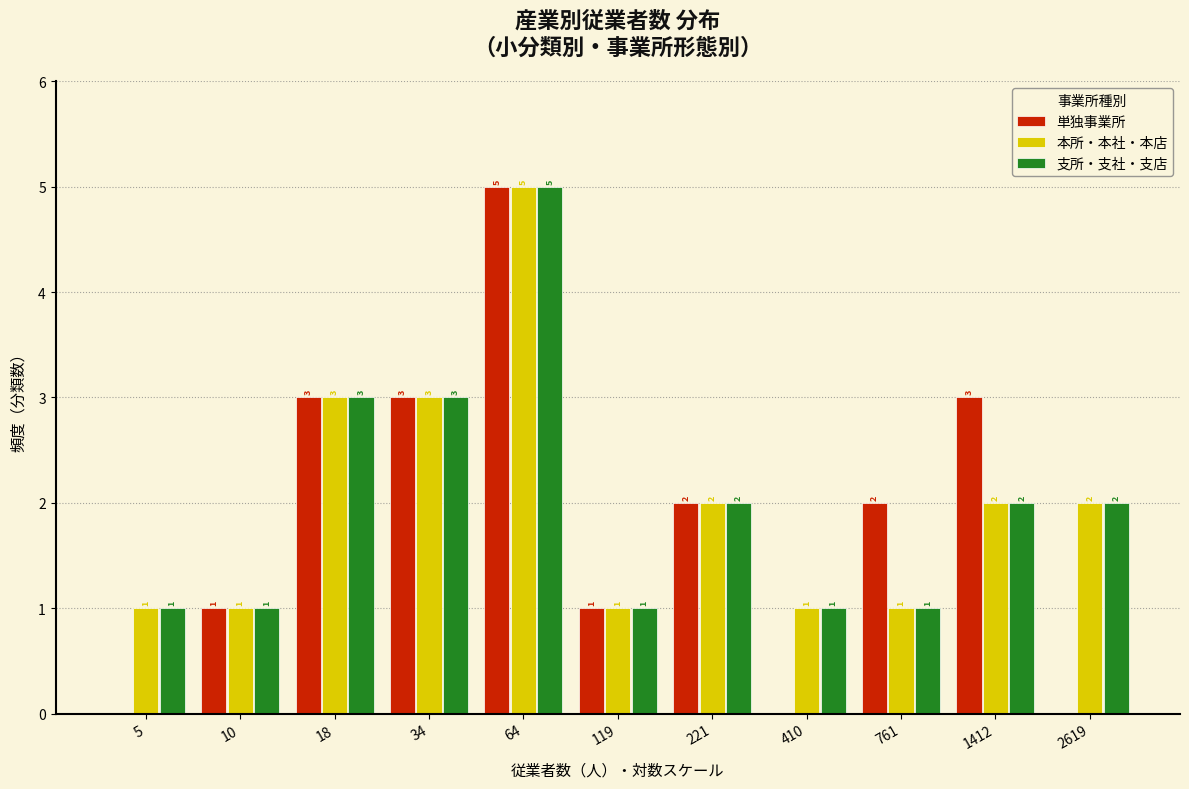

Reading right to left, what are all the values shown in this chart?

単独事業所: 2619=0	1412=3	761=2	410=0	221=2	119=1	64=5	34=3	18=3	10=1	5=0
本所・本社・本店: 2619=2	1412=2	761=1	410=1	221=2	119=1	64=5	34=3	18=3	10=1	5=1
支所・支社・支店: 2619=2	1412=2	761=1	410=1	221=2	119=1	64=5	34=3	18=3	10=1	5=1